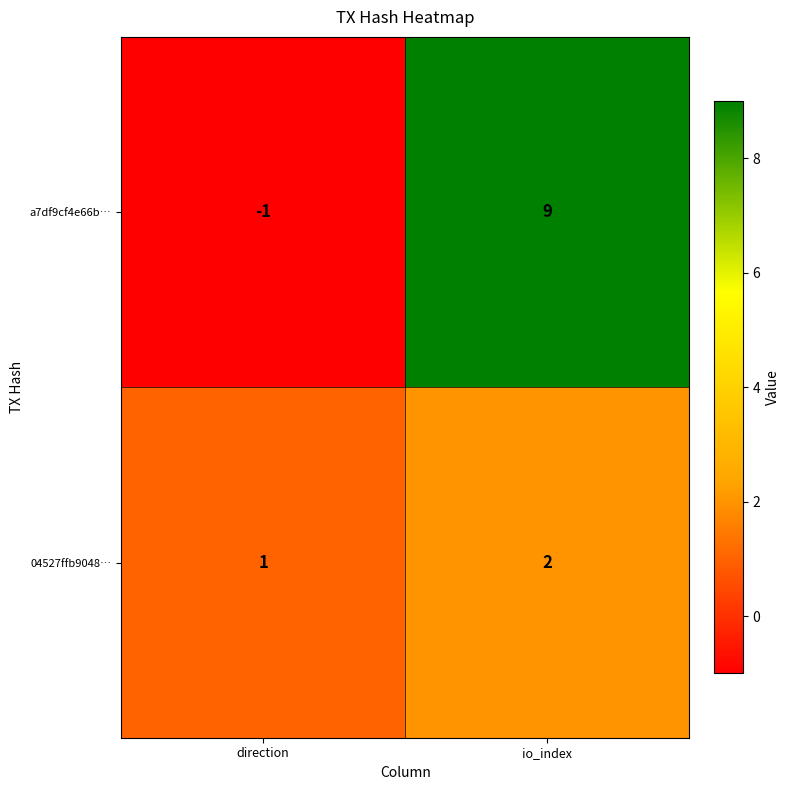

The 04527ffb9048… series shows 3 at io_index. True or false?

False